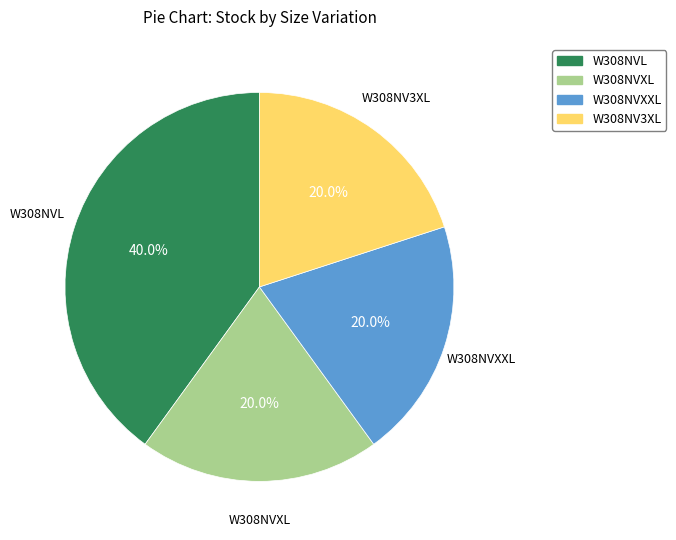

Is there a majority slice in this chart?

No